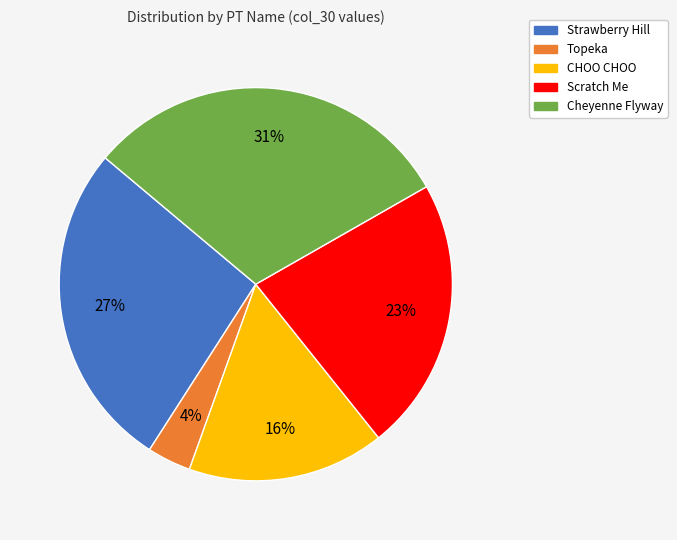

Does CHOO CHOO represent more than half of the total?

No